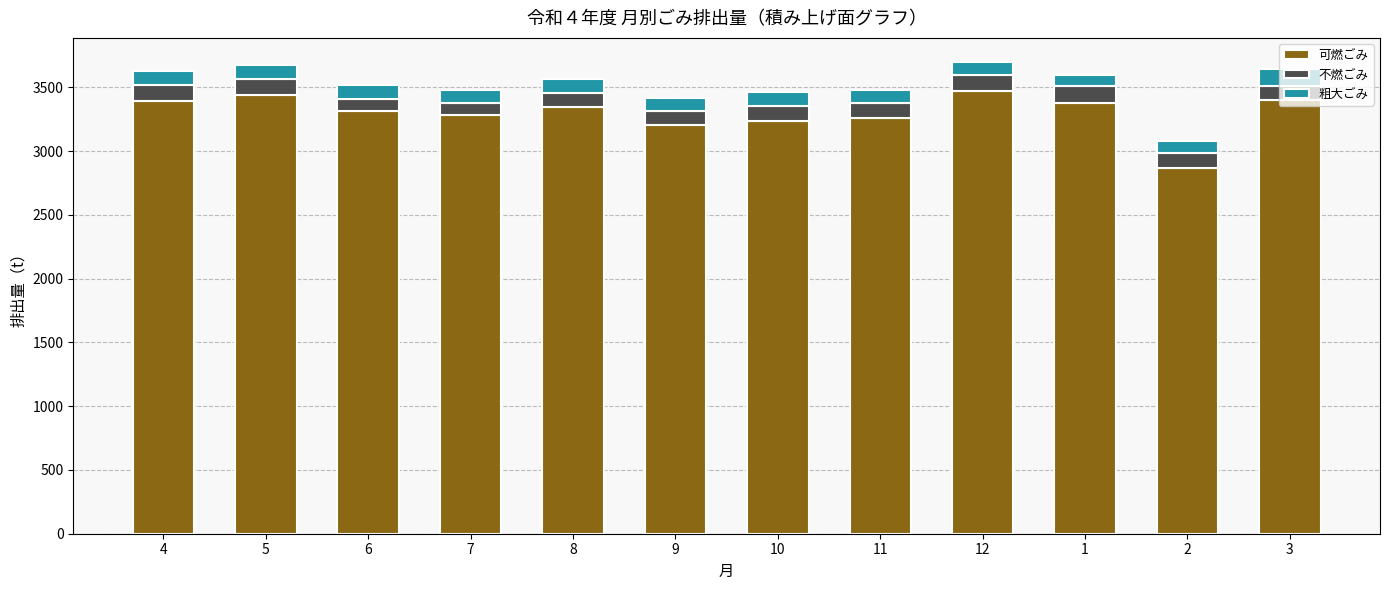

What is the difference between the maximum and minimum values in the 可燃ごみ series?

599.3